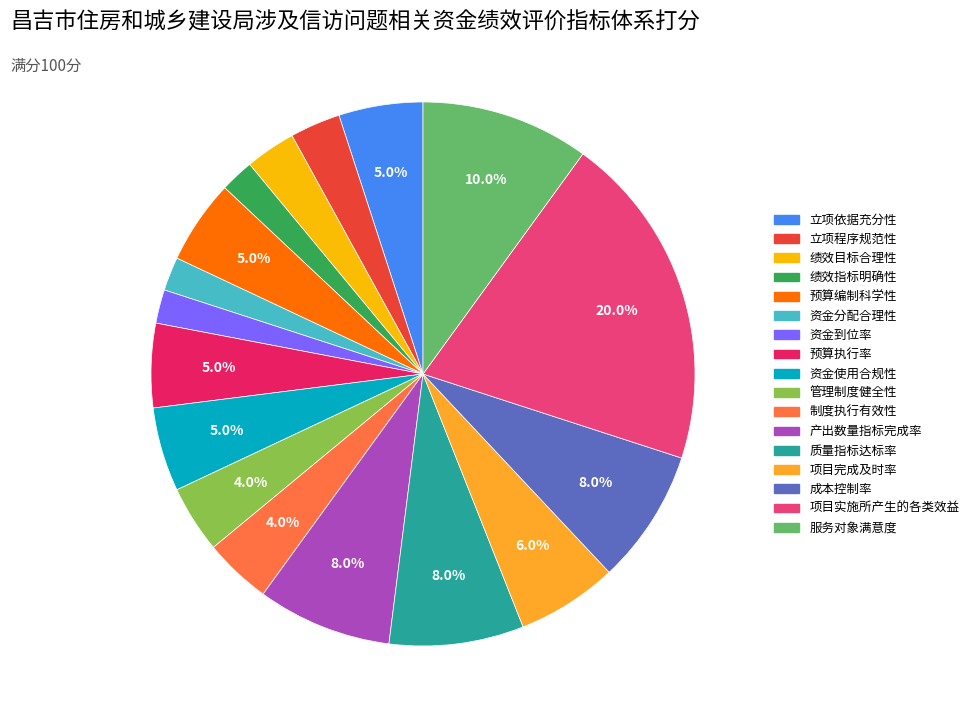

Between 服务对象满意度 and 预算执行率, which is larger?

服务对象满意度